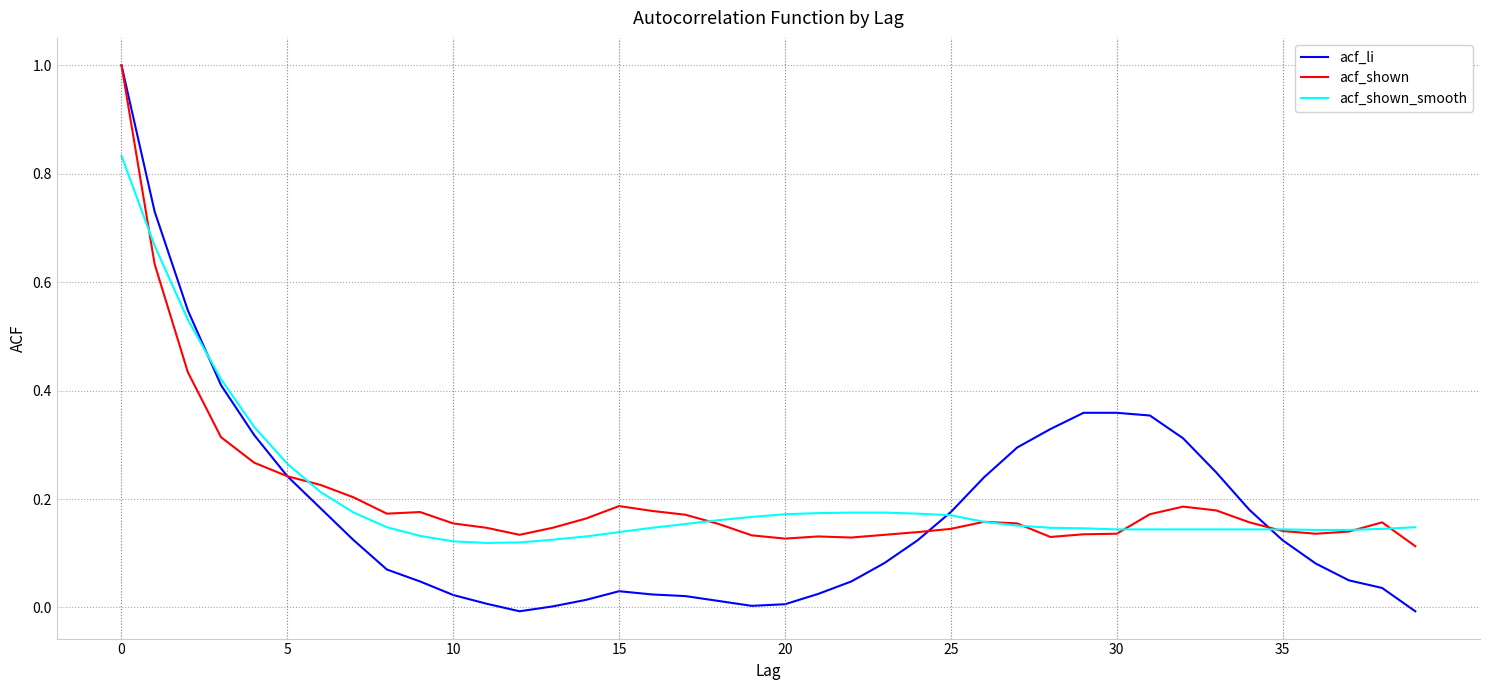

Which series has the widest spread of values?

acf_li